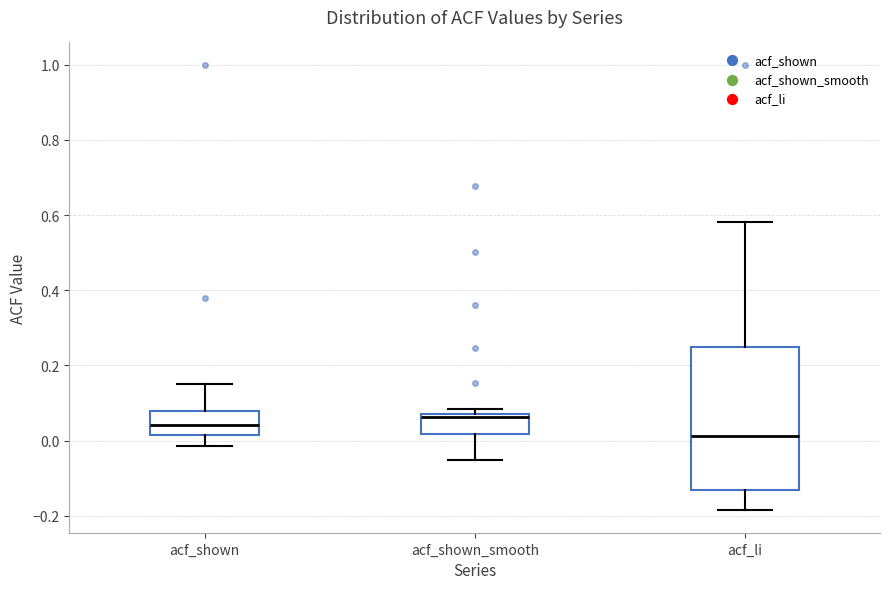

Where is the upper edge of the box for acf_shown on the y-axis? The values are not printed on the chart, so give them approximately, as read against the axis.

0.08